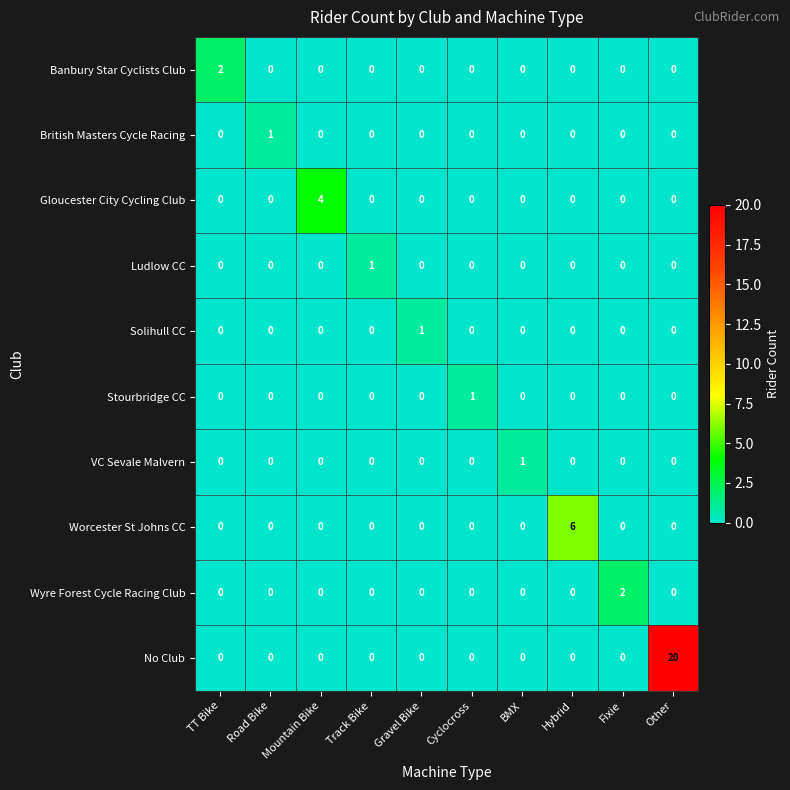

True or false: Wyre Forest Cycle Racing Club has a value of 0 at Road Bike.

True